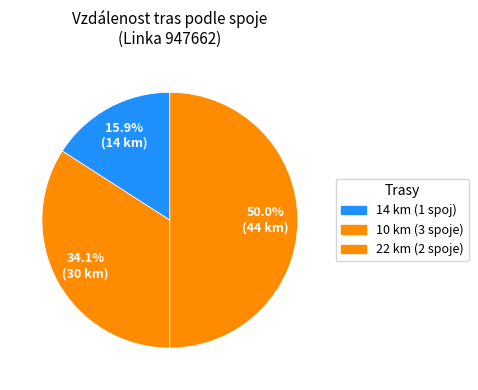

How many slices are in this pie chart?

3